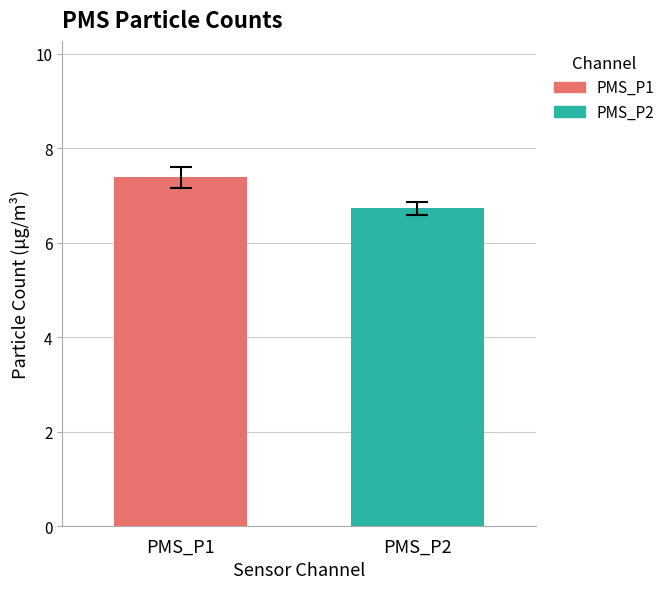

Which series has the largest range (max minus min)?

PMS_P1